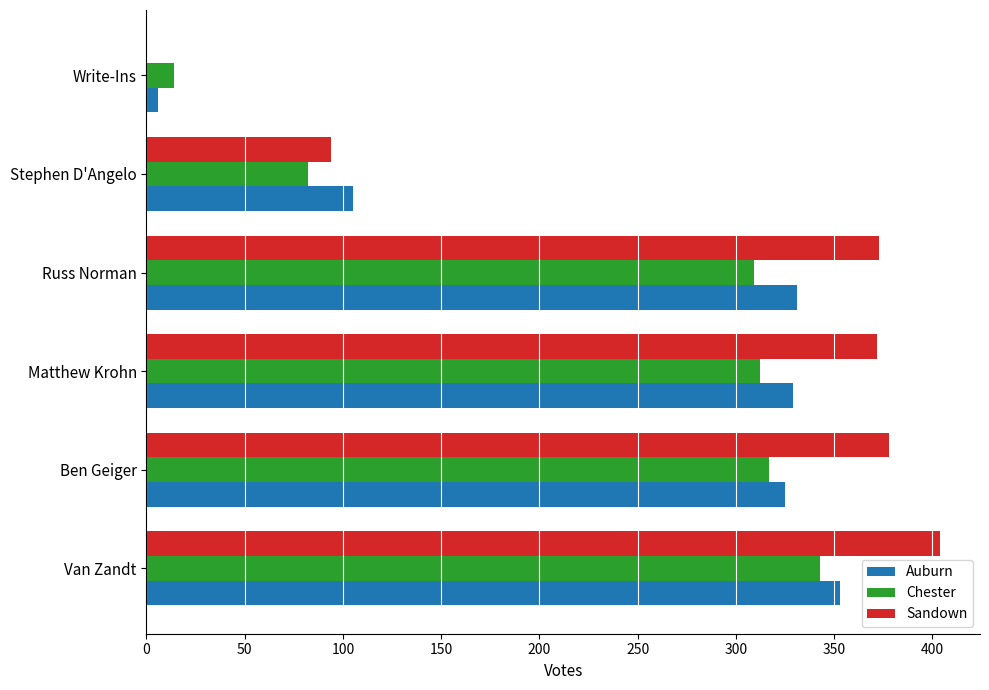

What is the total value across all series at Van Zandt?

1100